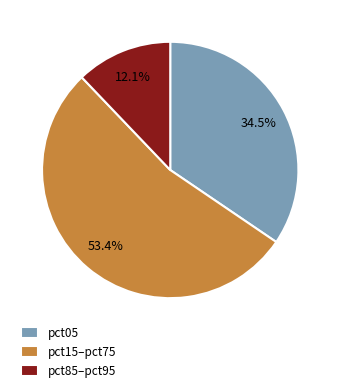

Which has a higher value, pct15–pct75 or pct05?

pct15–pct75